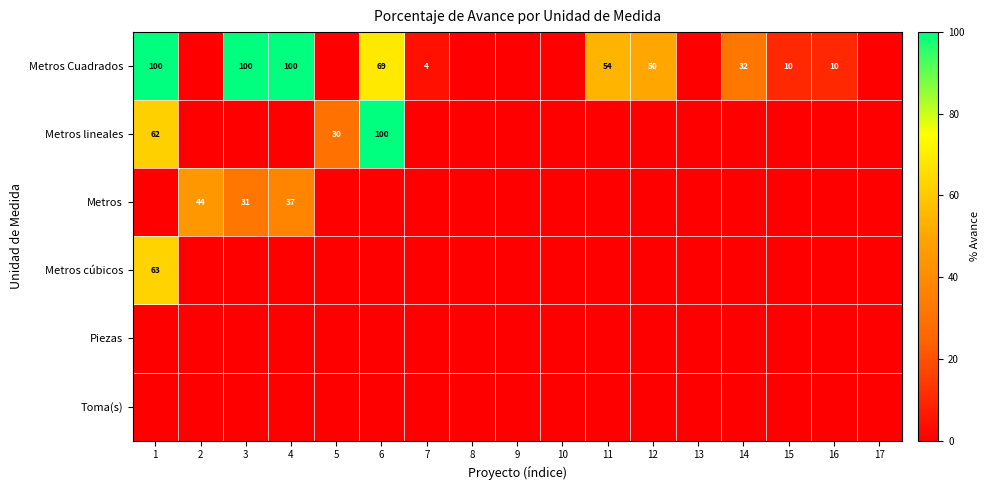

At how many categories does at least one series exceed 72?

4